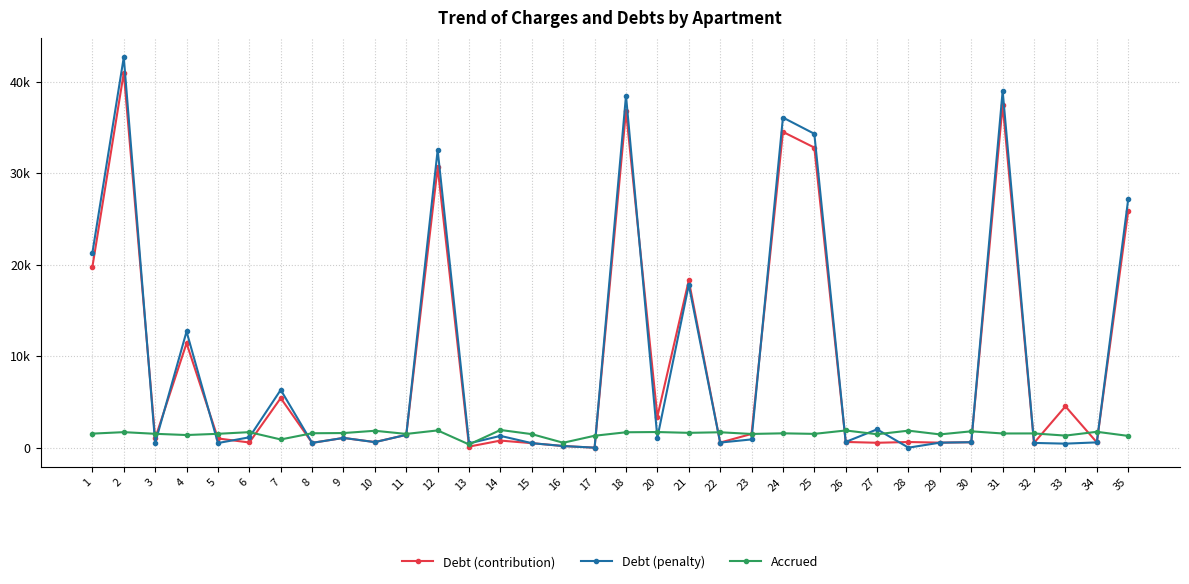

What is the spread (max minus min) of values at 24?

34508.8